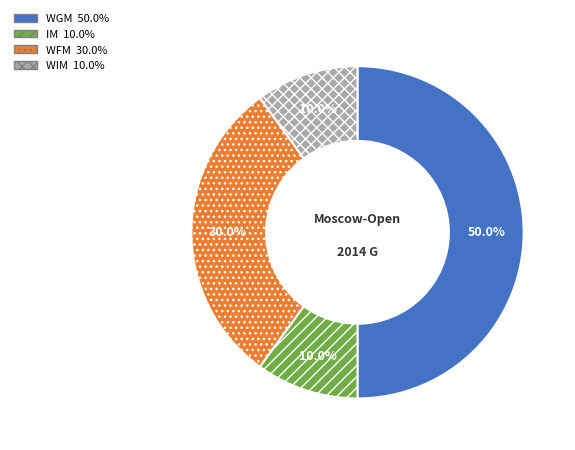

What is the largest slice in the pie chart?

WGM